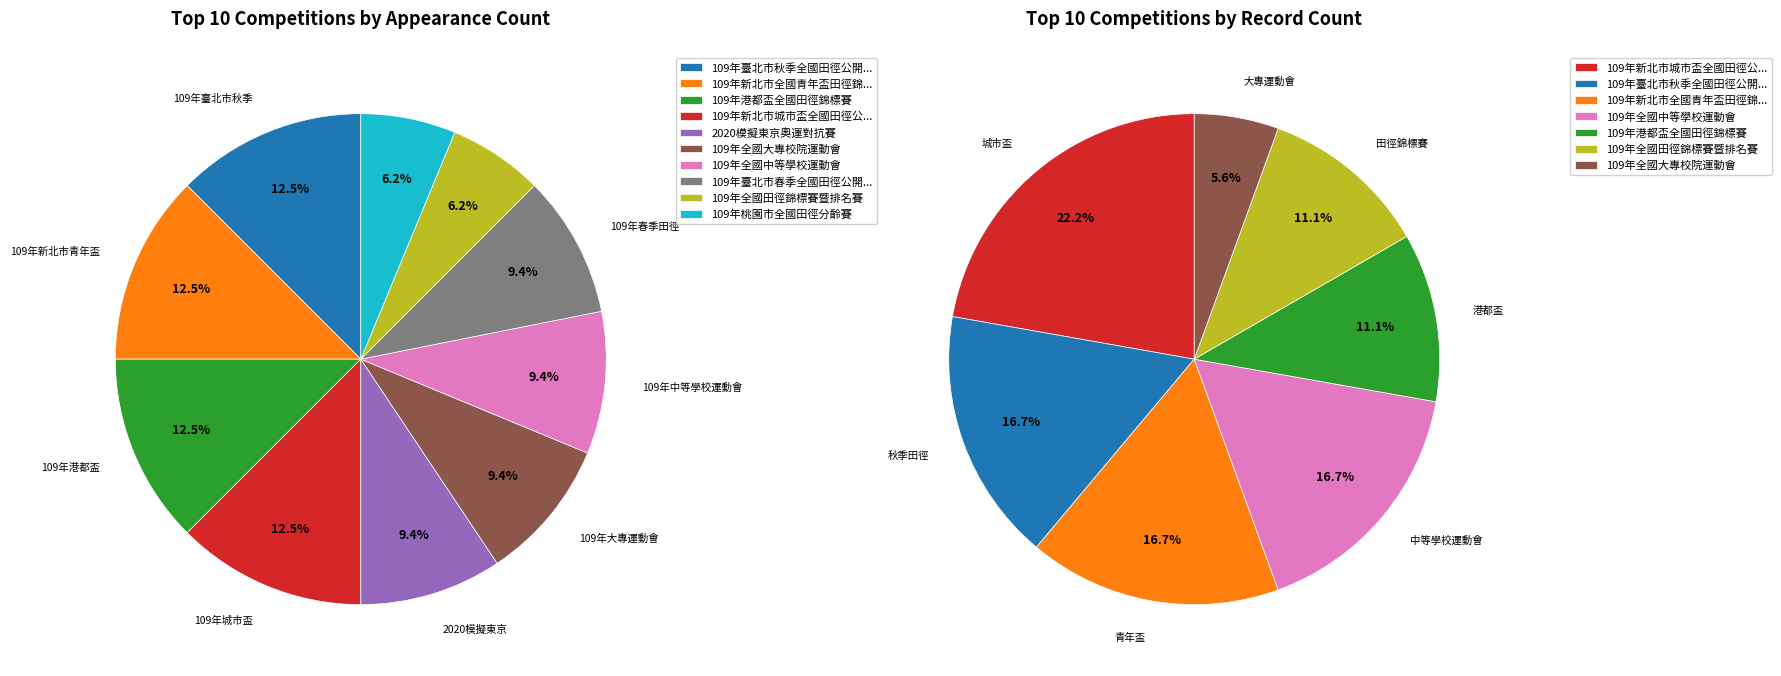

What percentage is the 109年港都盃全國田徑錦標賽 slice, to the nearest percent?

12%